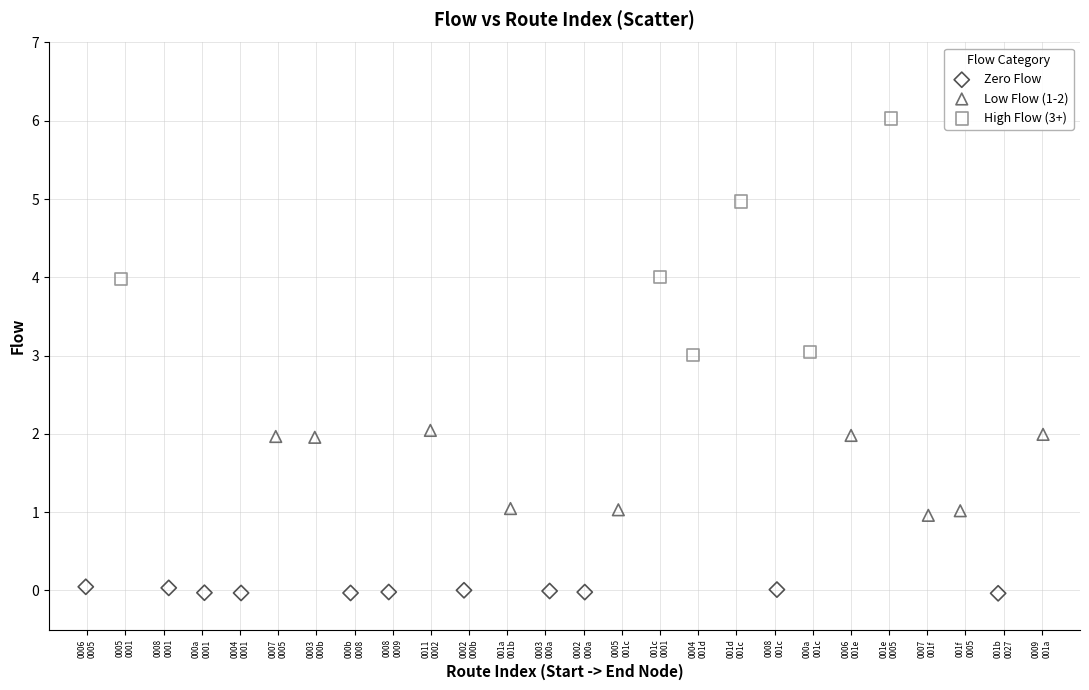

Which series contains the lowest Y value?

Zero Flow